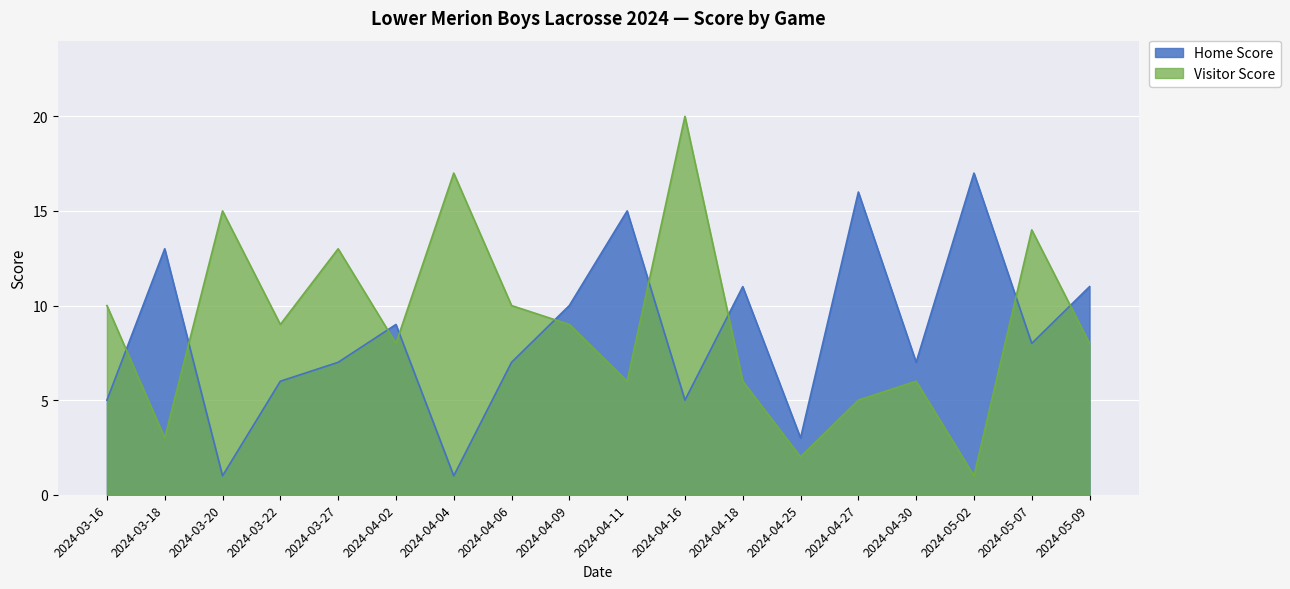

How many interior local valleys does the Home Score series have?

6